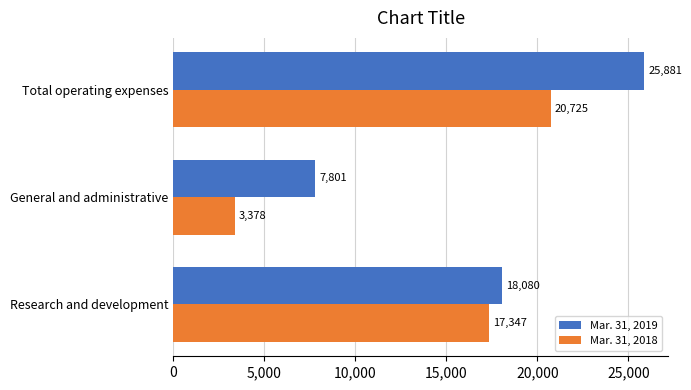

How many distinct data groups are displayed?

2